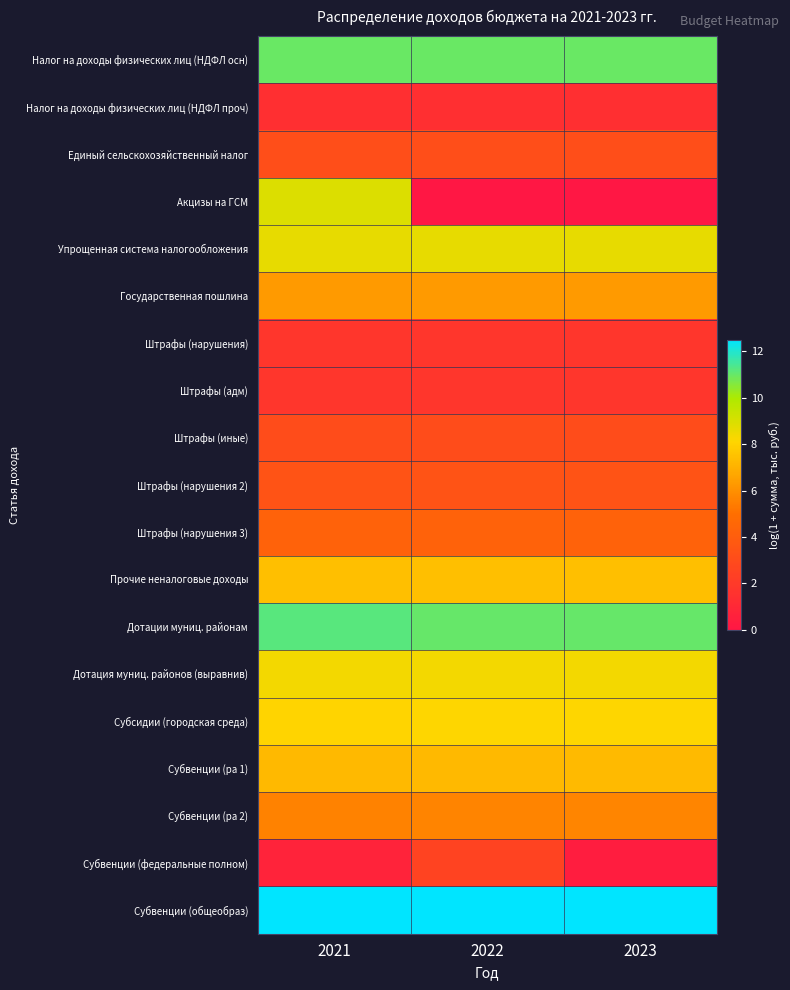

Which category has the highest value across all series?

2021